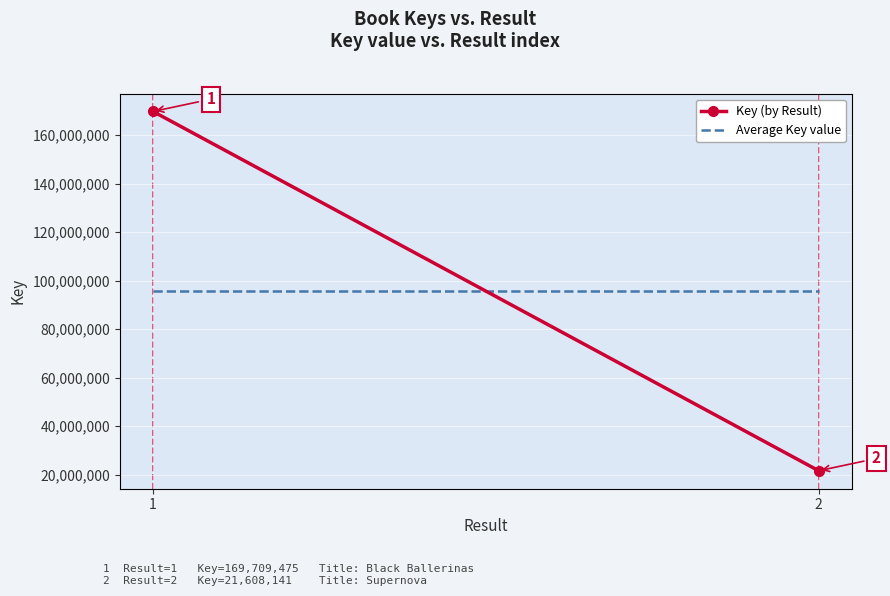

What are all the series names shown in the legend?

Key (by Result), Average Key value